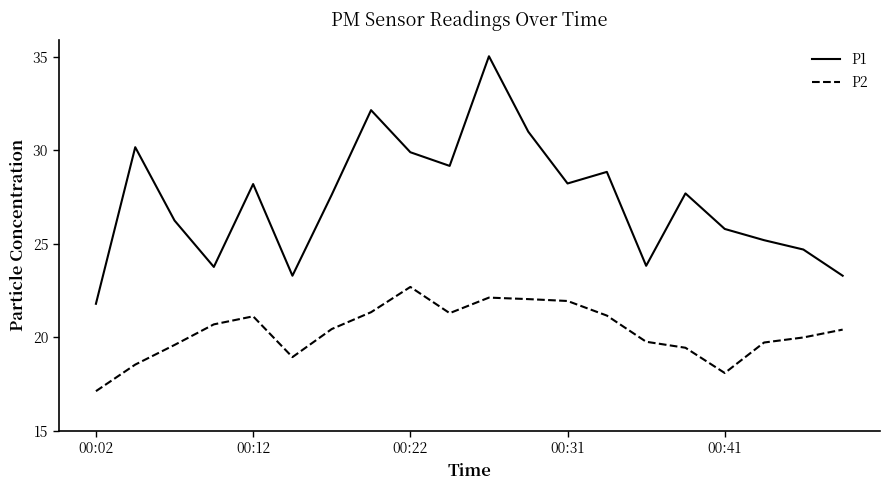

What is the difference between the maximum and minimum values in the P1 series?

13.2